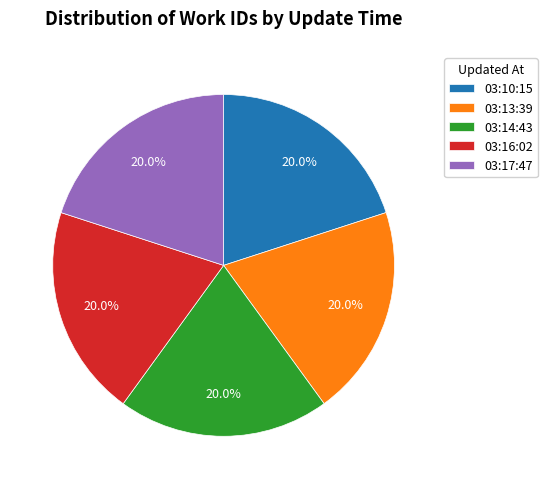

Is there a majority slice in this chart?

No